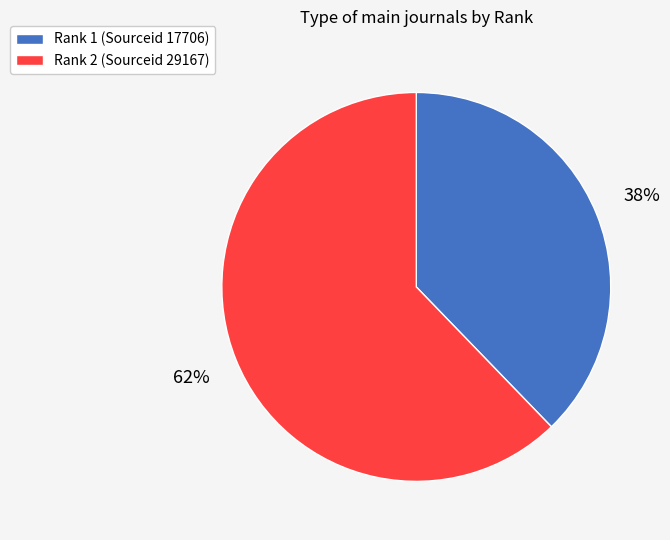

To the nearest percent, what is the difference between the largest and smallest slice percentages?

24%